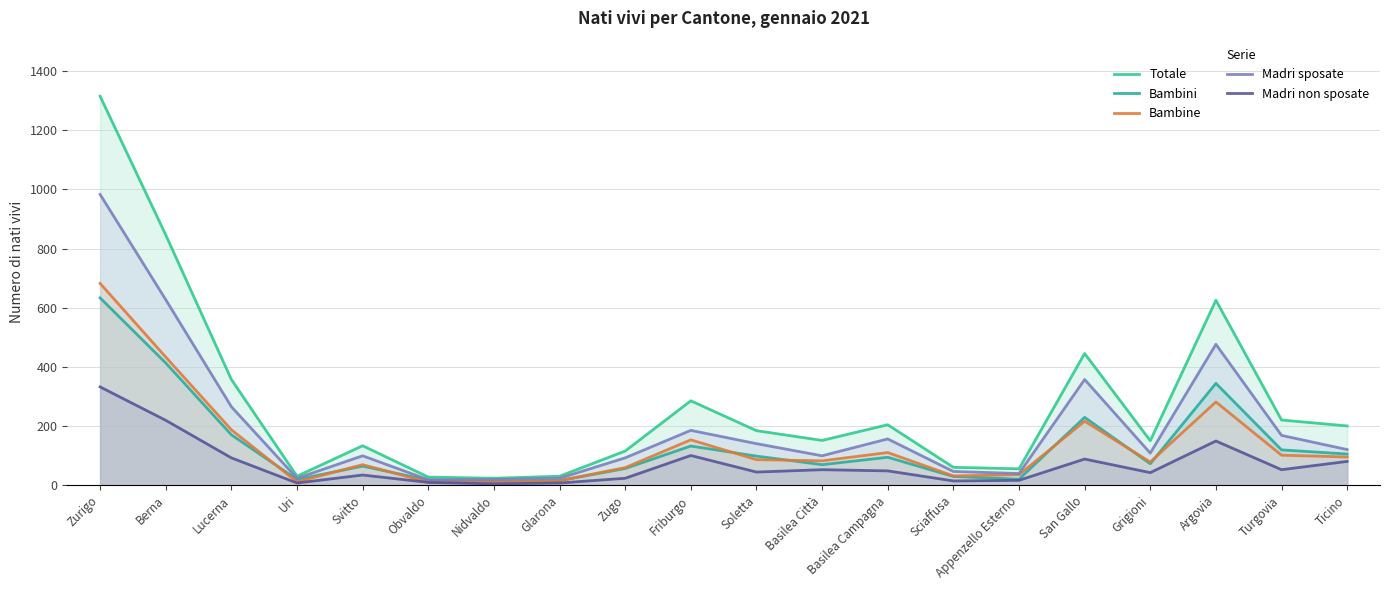

Which label corresponds to the smallest value in the chart?

Nidvaldo